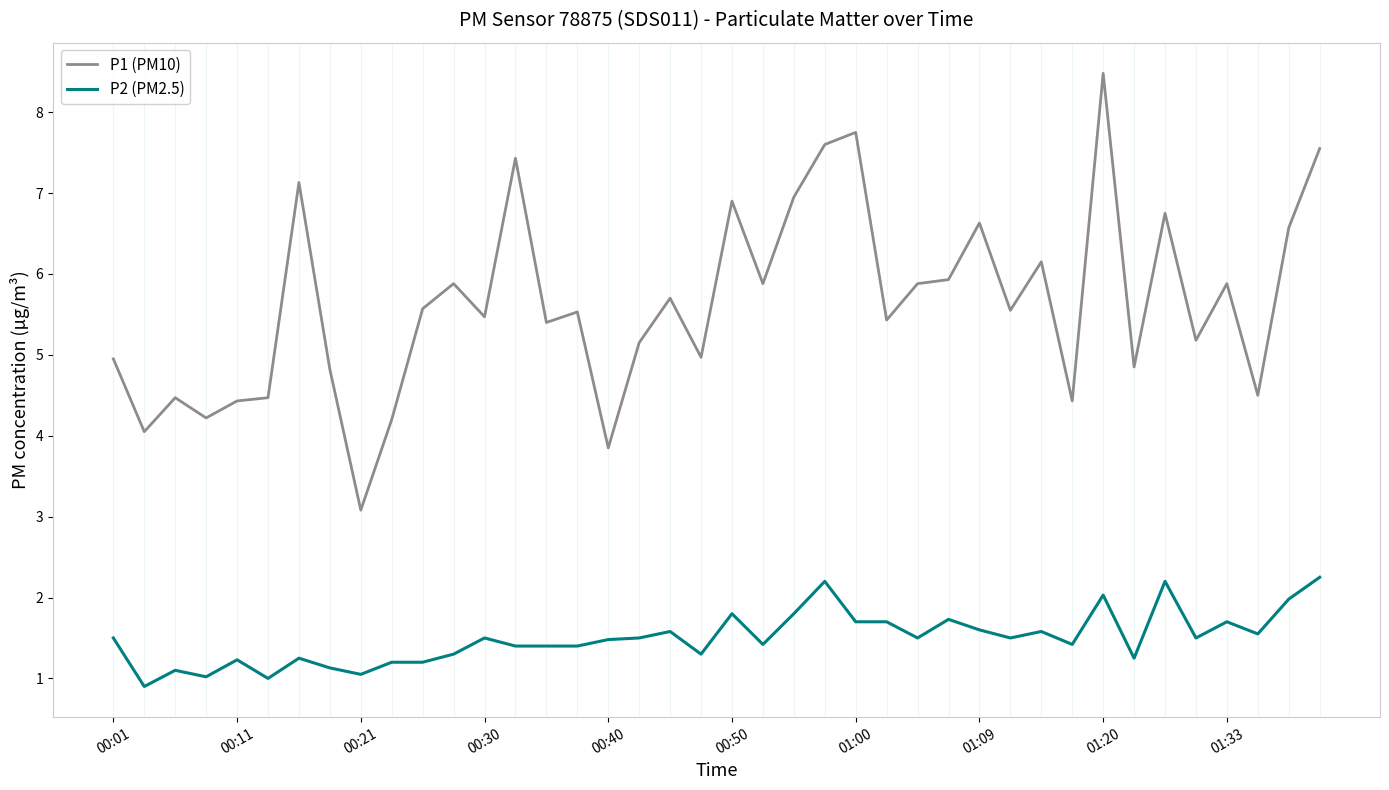

How many series are shown in this chart?

2